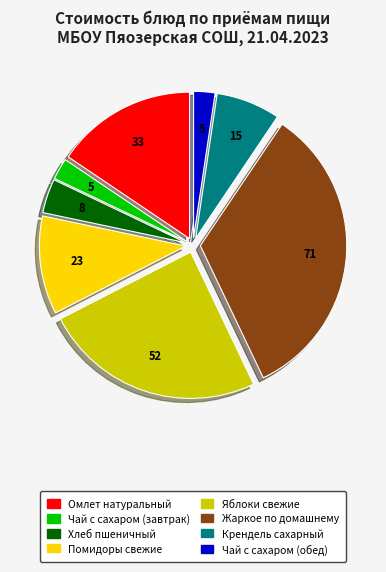

What is the largest slice in the pie chart?

Жаркое по домашнему